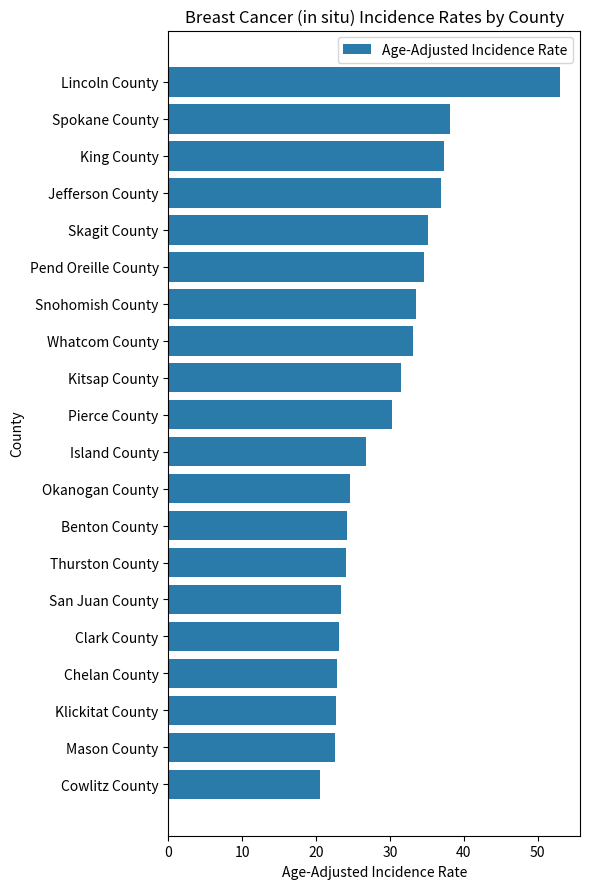

What position from the top is Klickitat County?

18